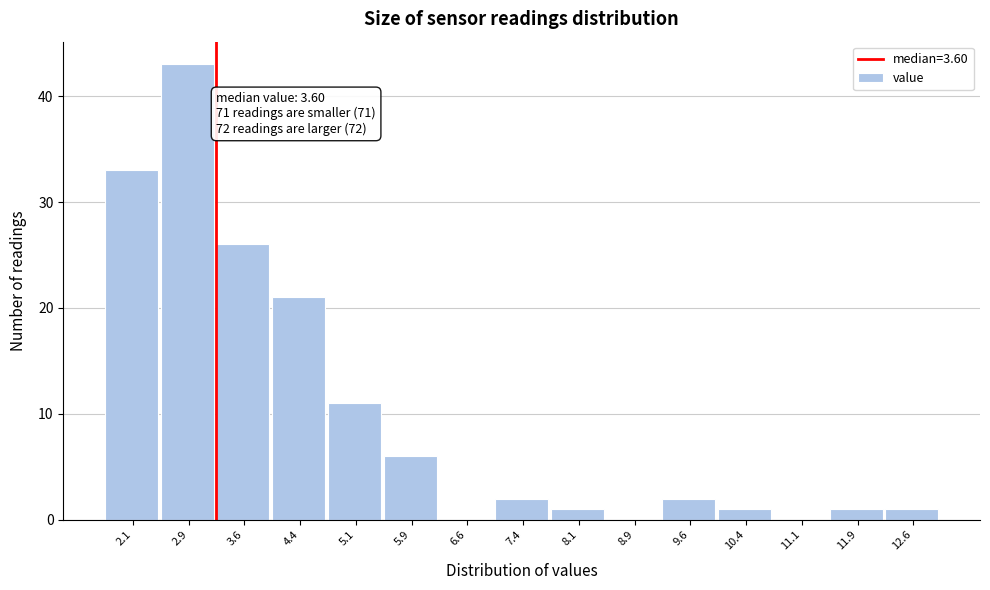

Reading left to right, transcribe all the data shown in this chart.

2.1=33	2.9=43	3.6=26	4.4=21	5.1=11	5.9=6	6.6=0	7.4=2	8.1=1	8.9=0	9.6=2	10.4=1	11.1=0	11.9=1	12.6=1